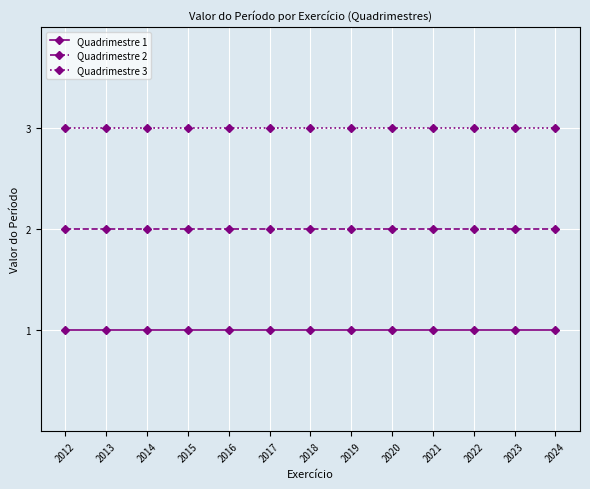

True or false: Quadrimestre 1 and Quadrimestre 2 intersect in this chart.

False